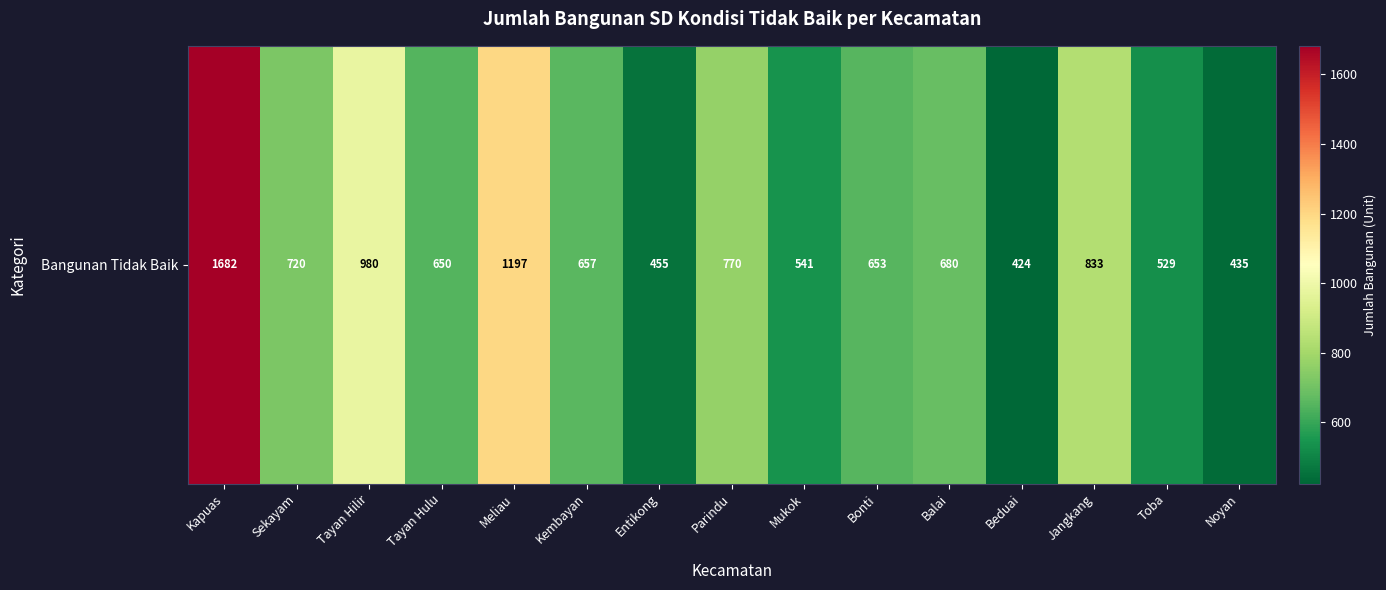

What is the change in value from Kembayan to Balai?

+23